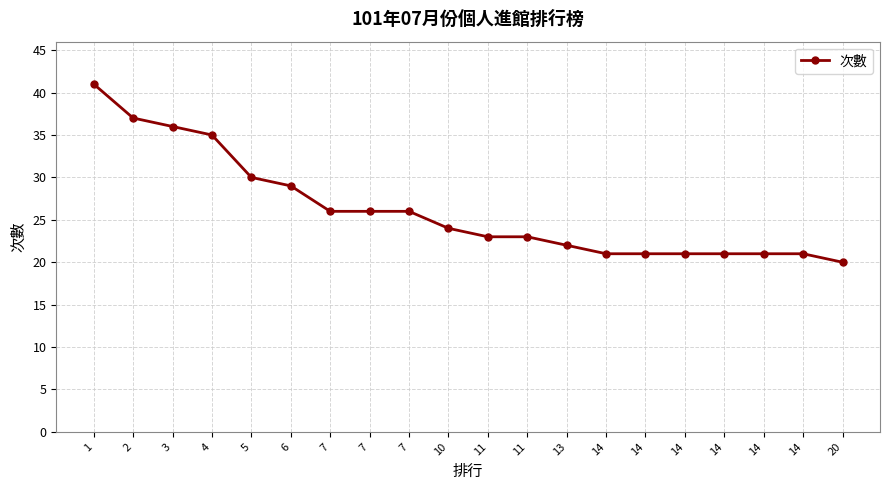

Does the chart display data point markers on the line(s)?

Yes